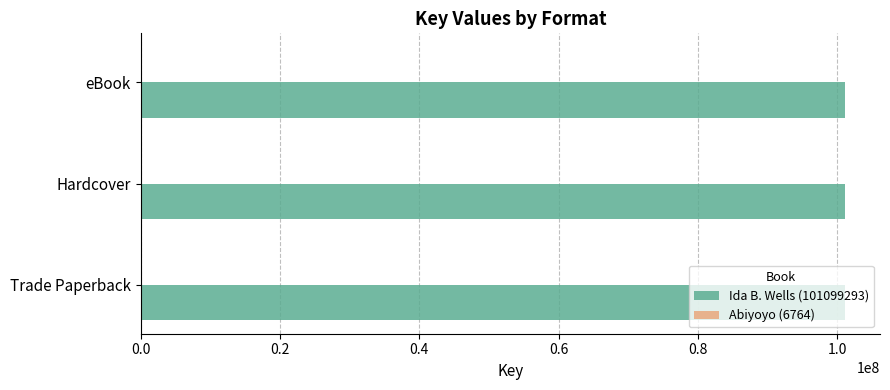

The Ida B. Wells (101099293) series shows 101099293 at Trade Paperback. True or false?

True